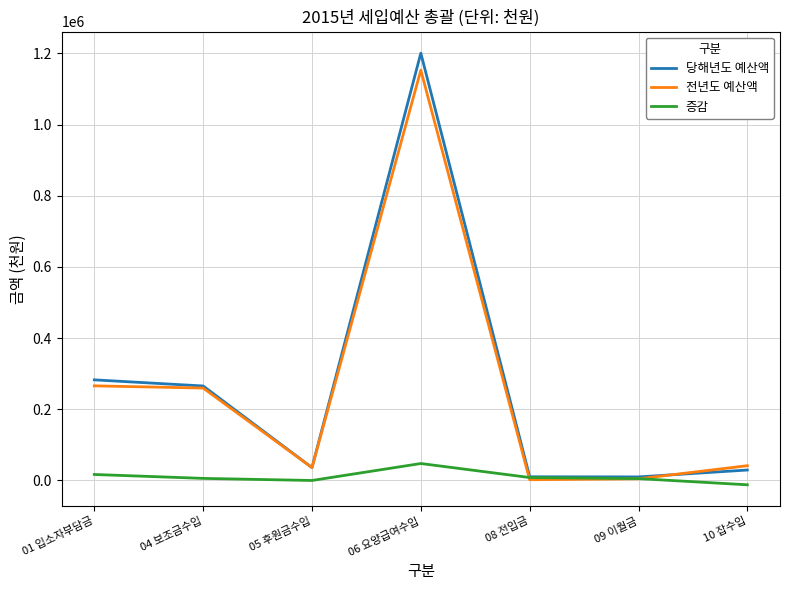

Count the number of categories in the chart.

7